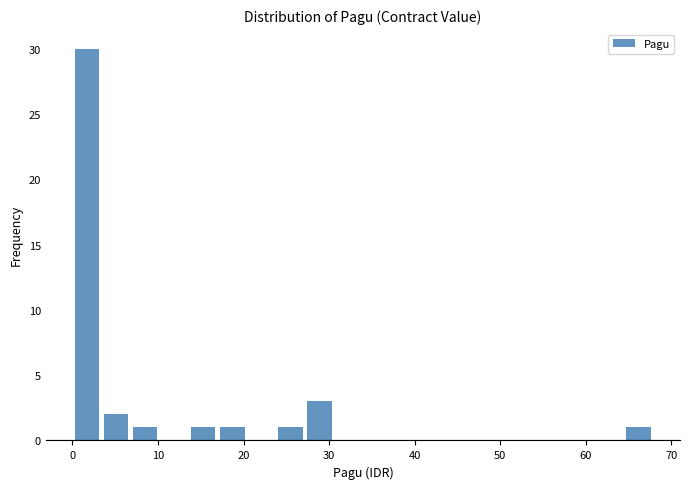

Read against the x-axis, roughly where is the centre of the tallest bar?

2